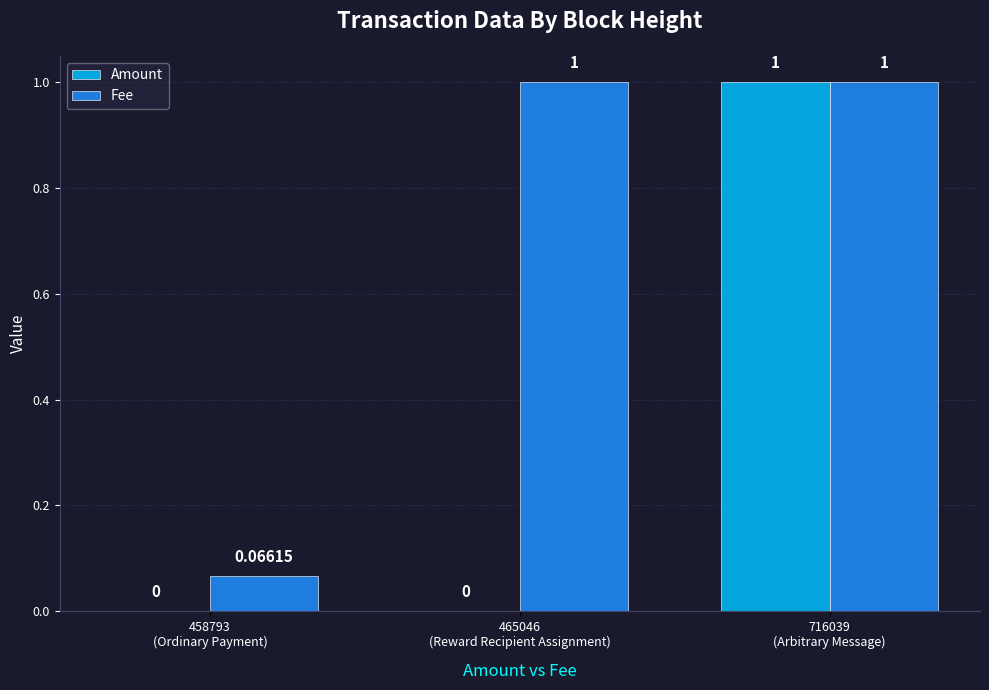

What is the sum of all Amount values?

1.0